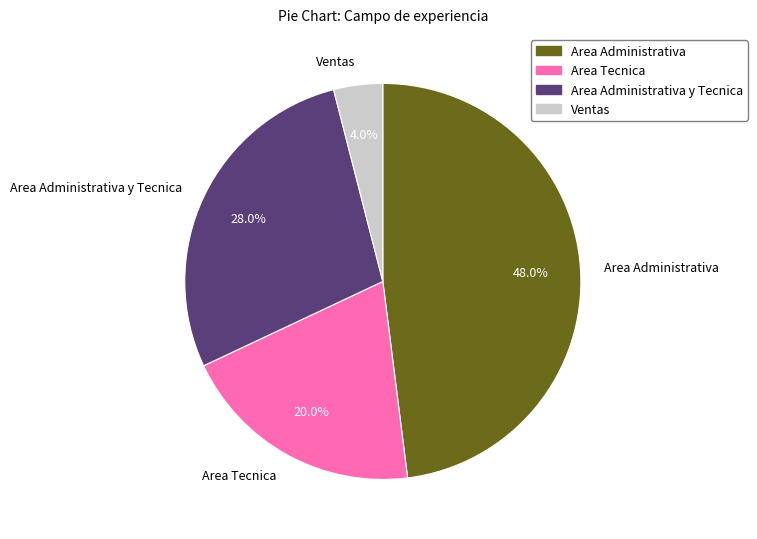

What is the largest slice in the pie chart?

Area Administrativa